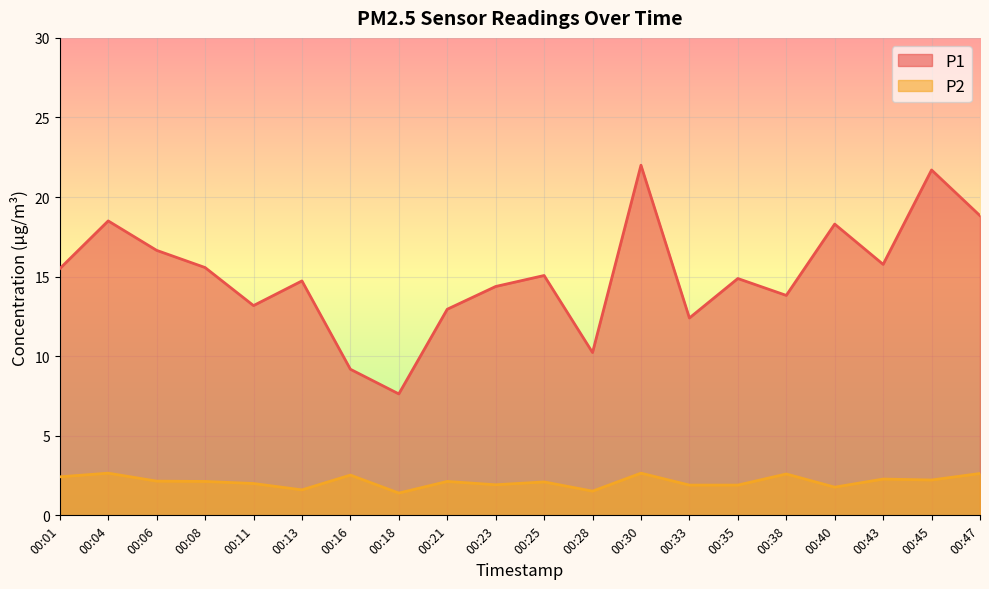

The value of P1 at 00:23 is 14.4. True or false?

True